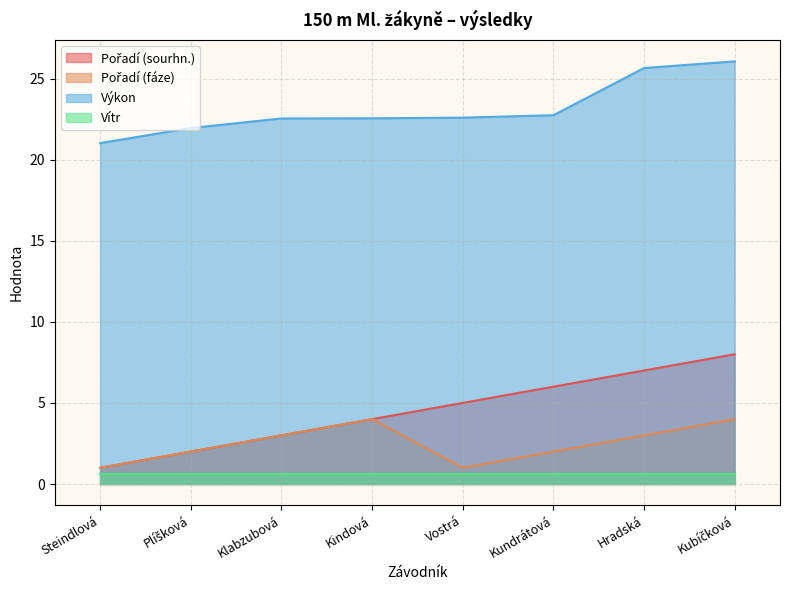

What position from the left is Klabzubová?

3